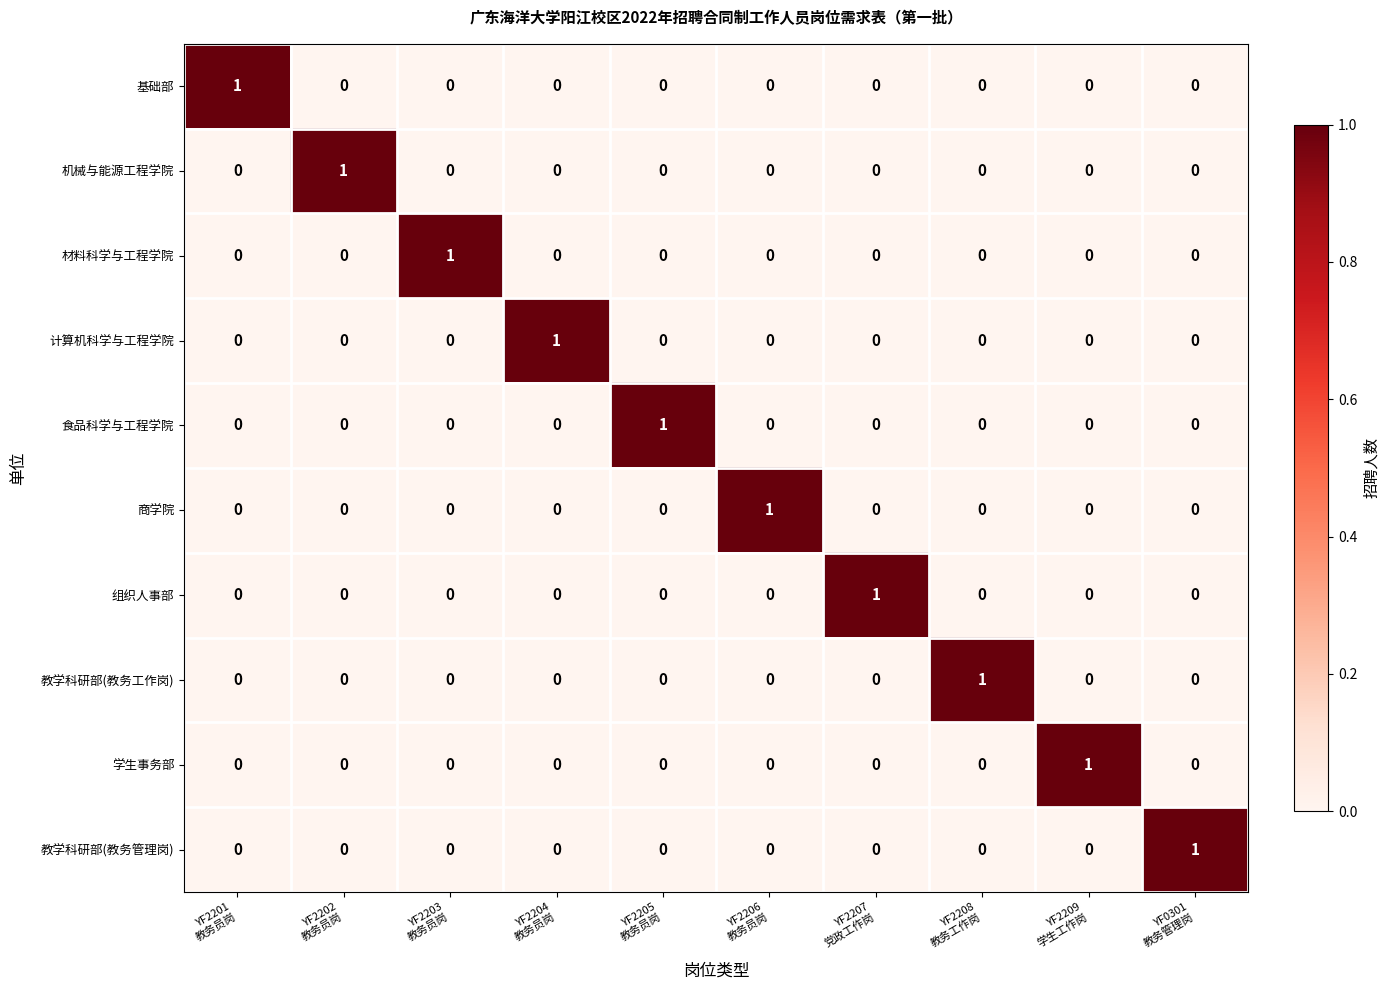

Count the 商学院 values in the range 0 to 1.

10